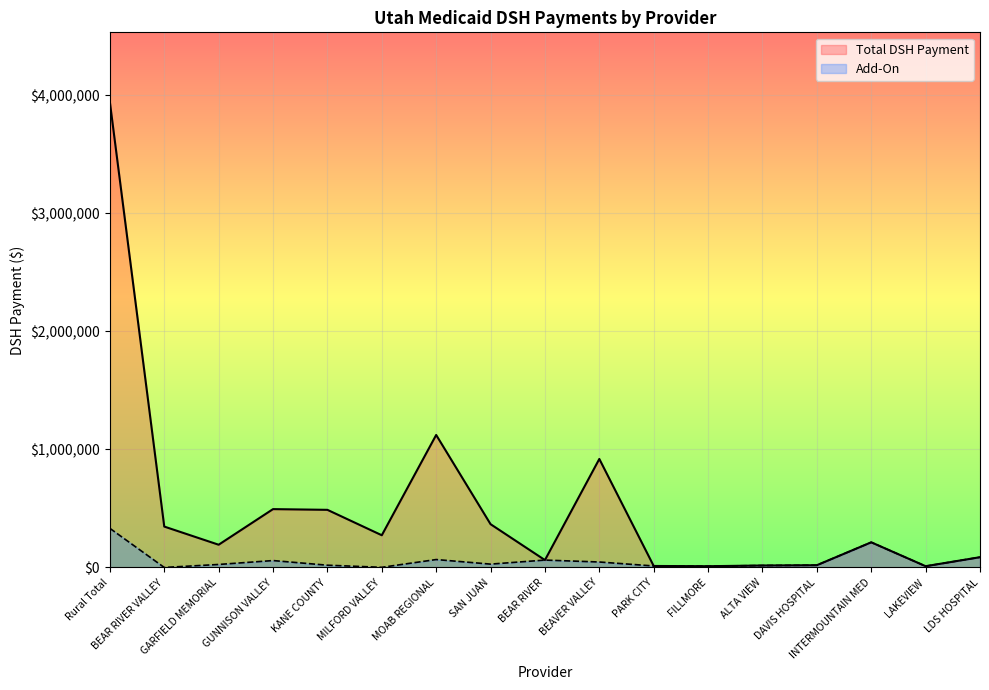

At KANE COUNTY, list the series in order from largest to smallest.

Total DSH Payment, Add-On